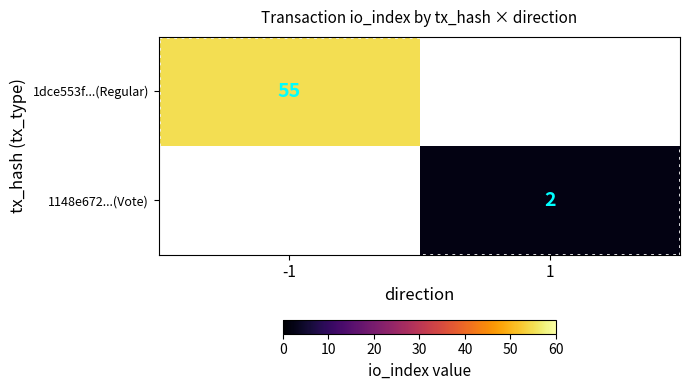

How many series are shown in this chart?

2